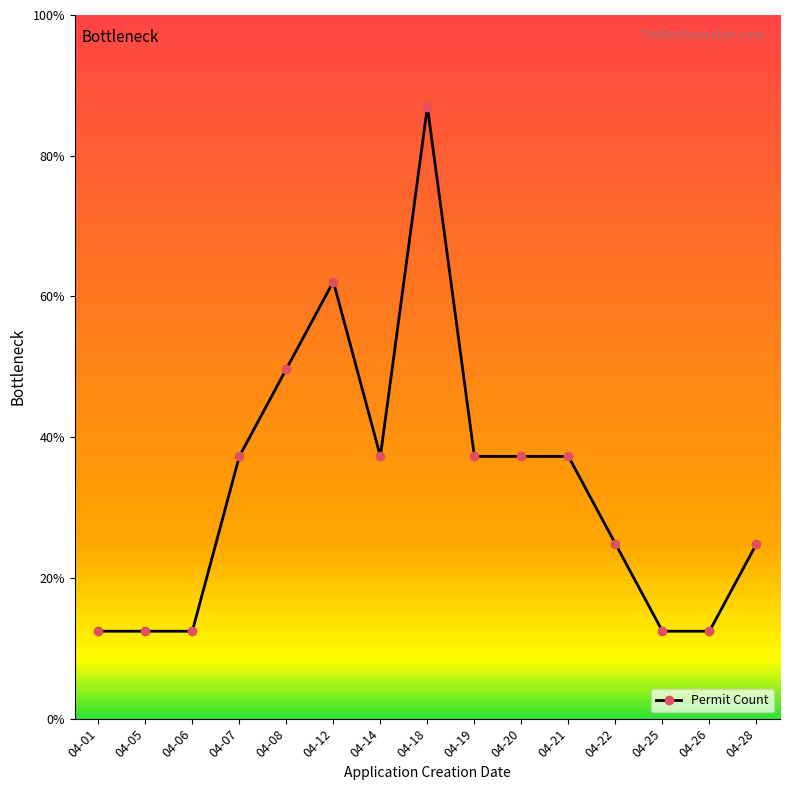

List the labels in order of value, largest first.

04-18, 04-12, 04-08, 04-07, 04-14, 04-19, 04-20, 04-21, 04-22, 04-28, 04-01, 04-05, 04-06, 04-25, 04-26